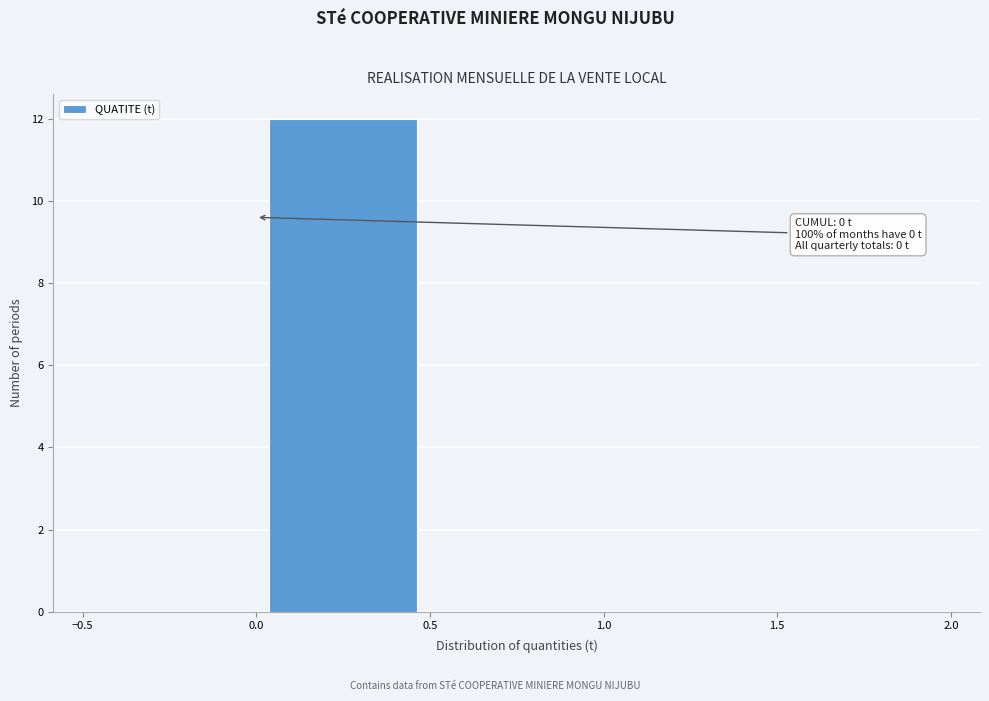

Which range on the x-axis has the tallest bar?

0.0 to 0.5